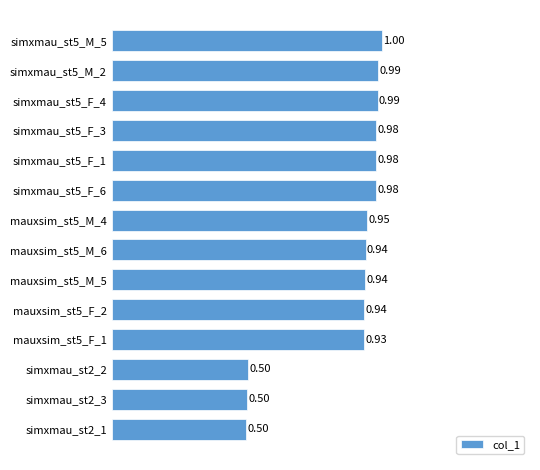

What is the sum of all values?

12.1